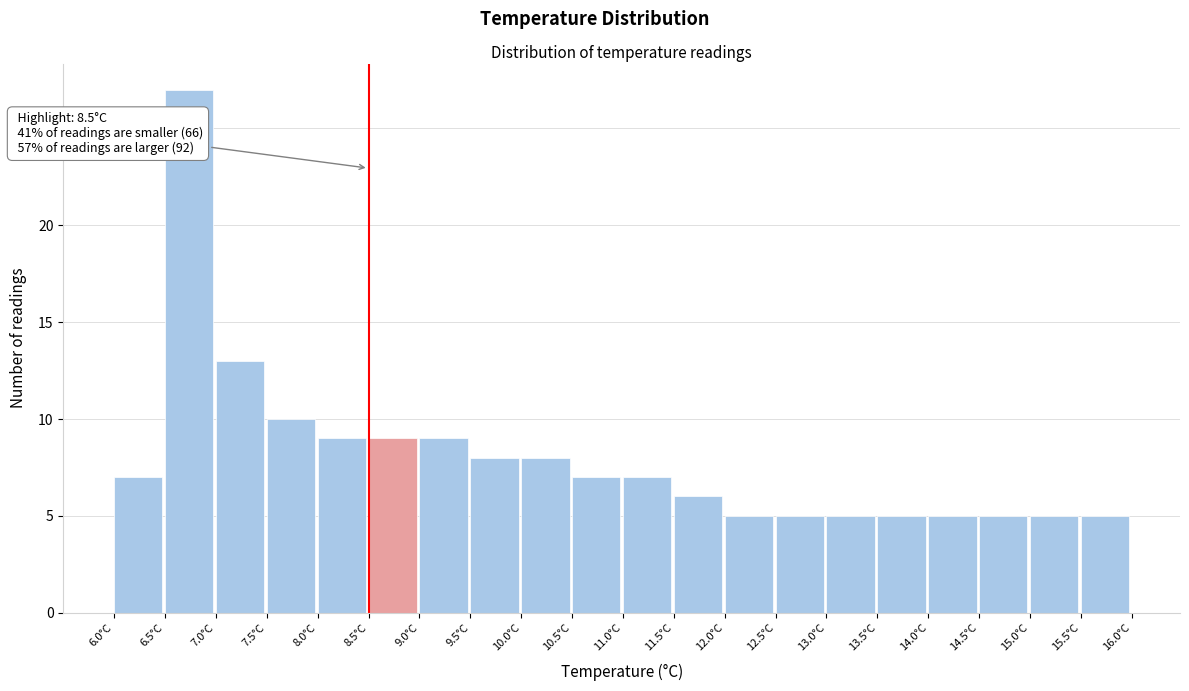

Over which range of the x-axis is the bar tallest?

6.5 to 7.0